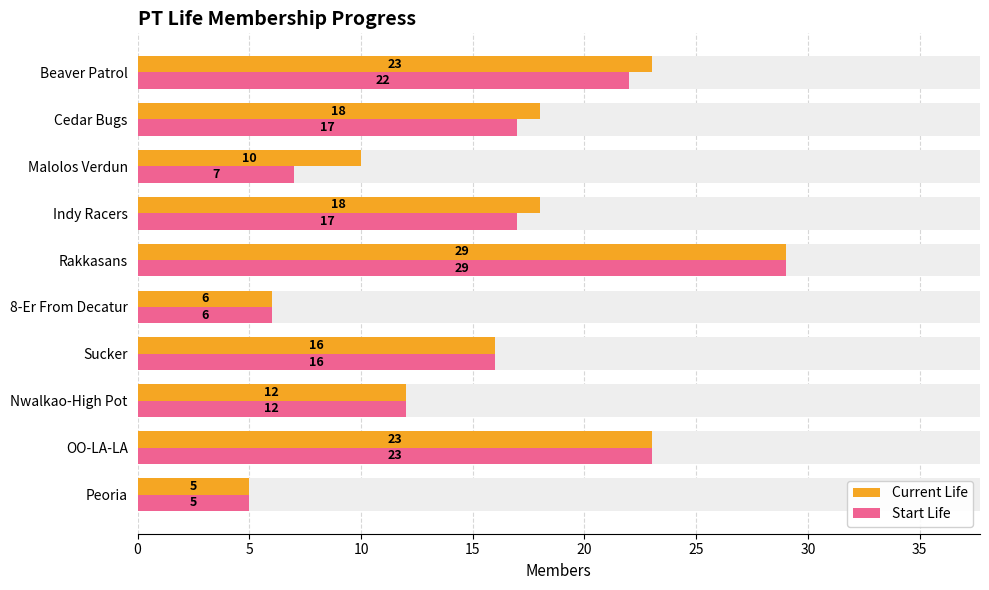

True or false: Current Life has a value of 26 at Sucker.

False